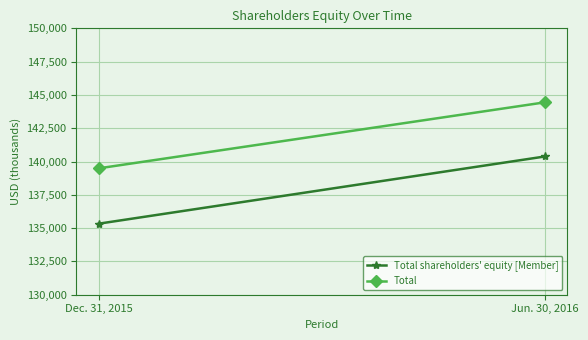

How many lines are shown in the chart?

2